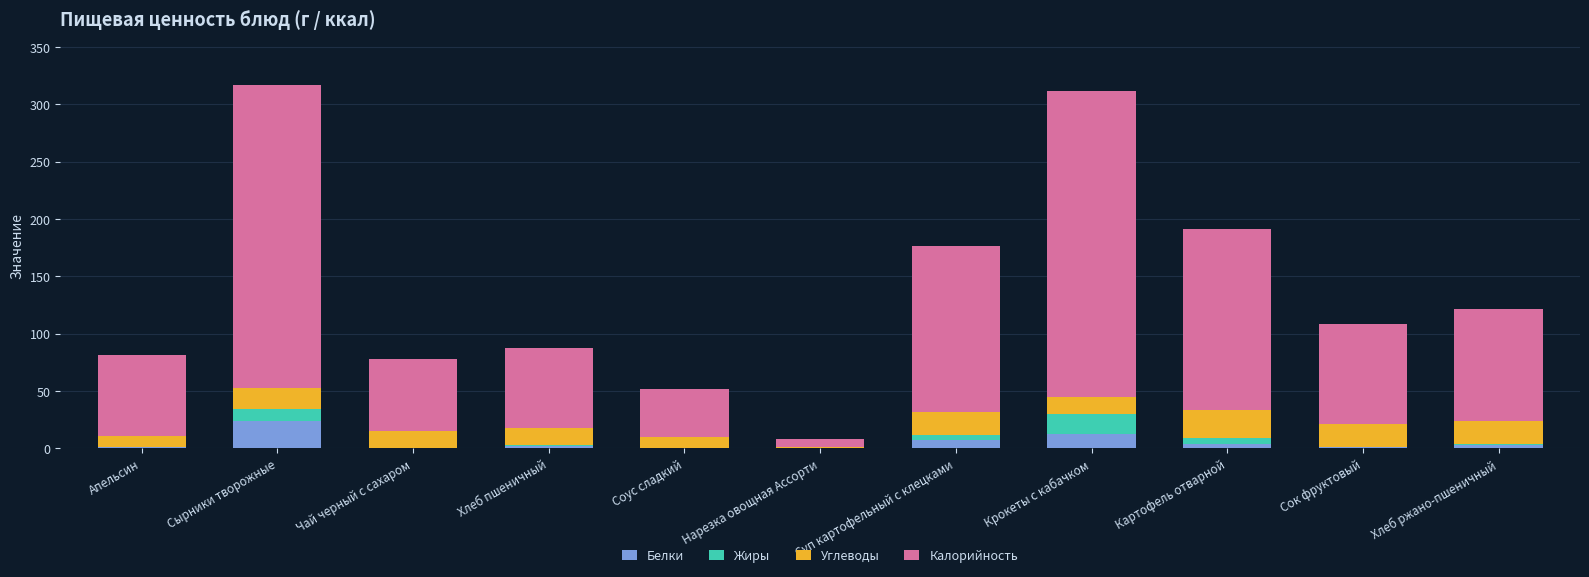

What is the total value across all series at Крокеты с кабачком?

311.2